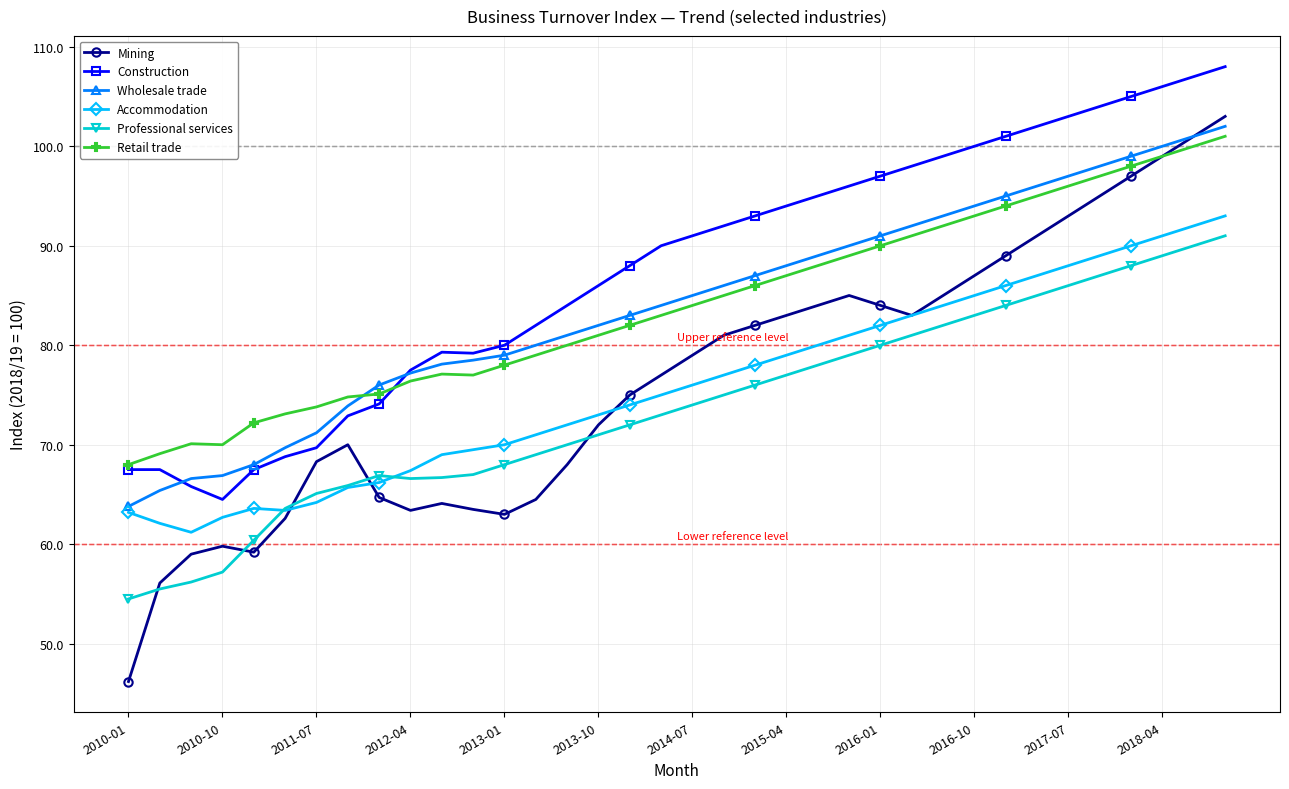

Which series has the largest total across all categories?

Construction